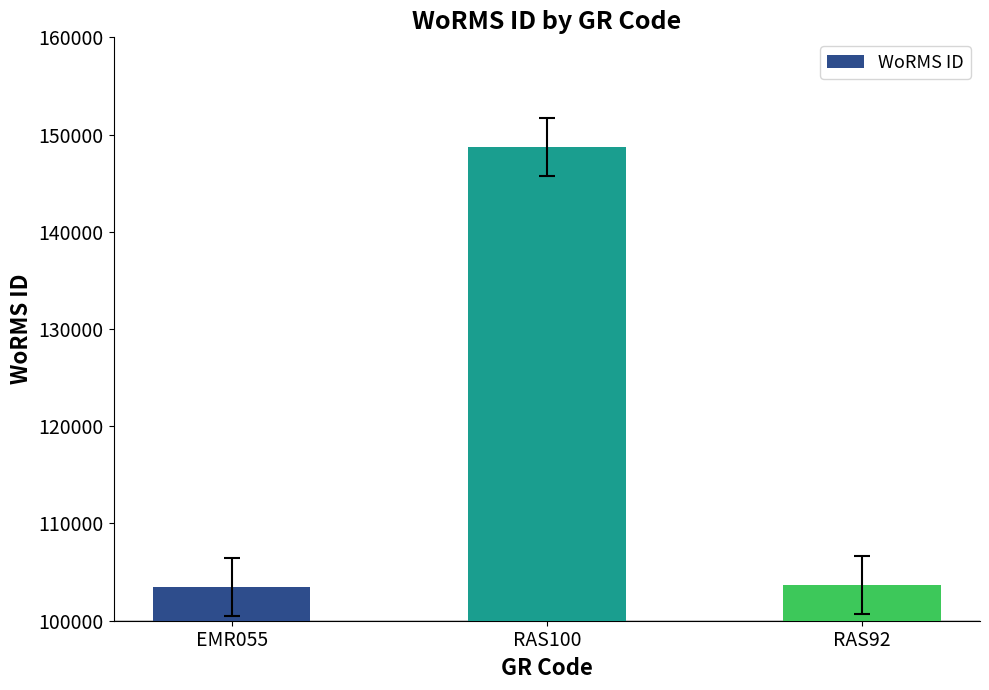

How many bars are there in total?

3